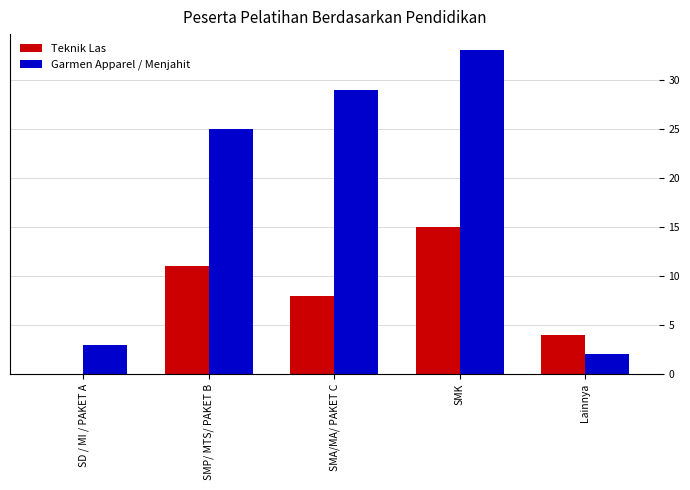

What is the difference between the Garmen Apparel / Menjahit values at SMK and SD / MI / PAKET A?

30